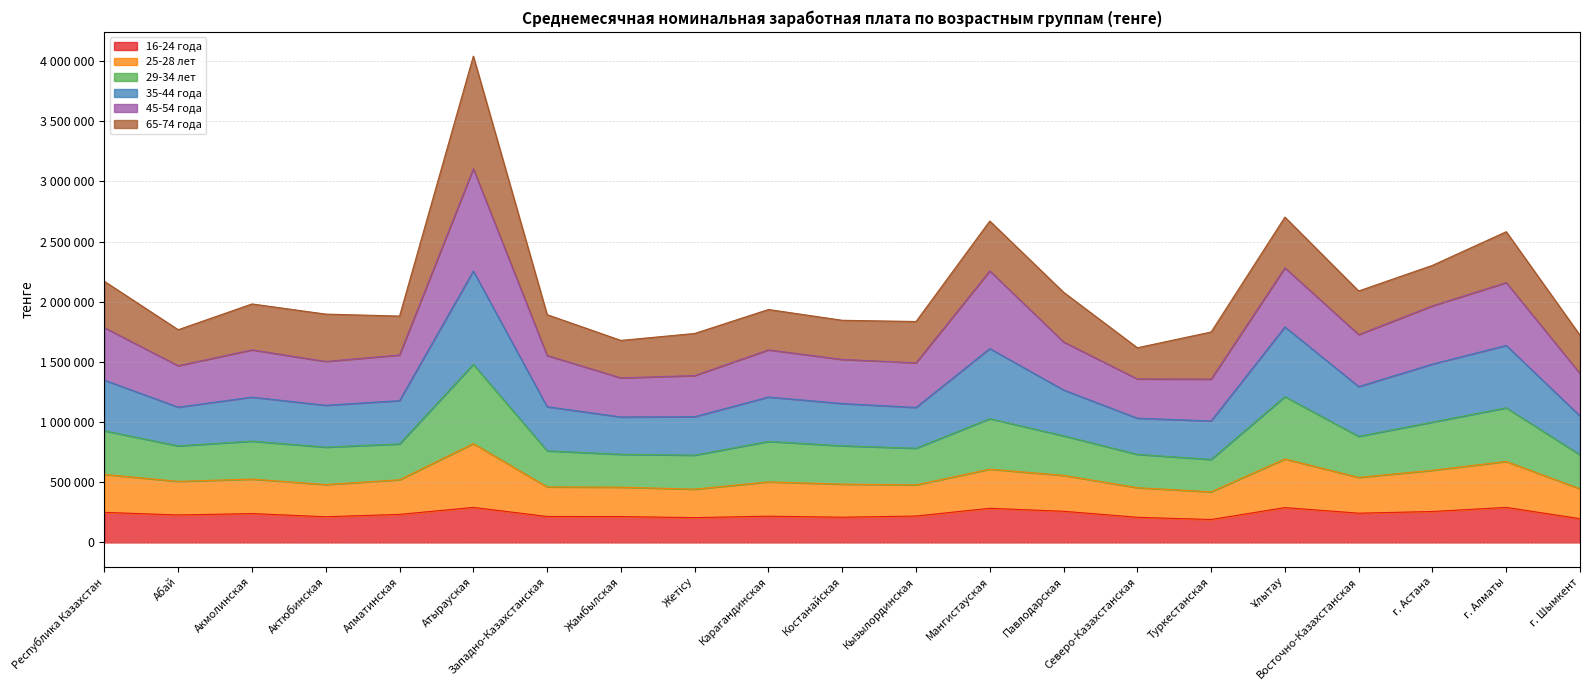

Does the chart have visible grid lines?

Yes